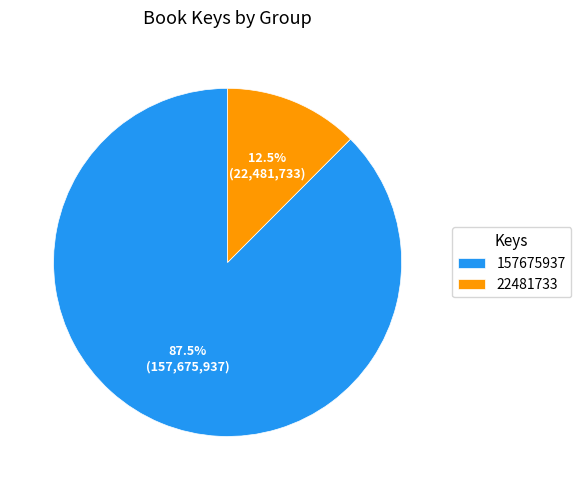

What is the smallest slice in the pie chart?

22481733